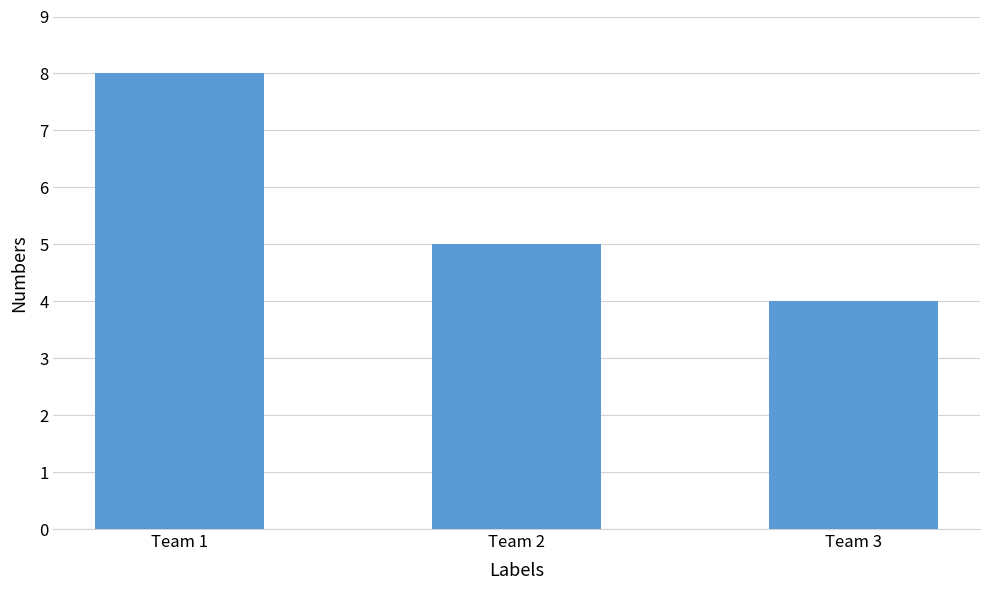

Is it true that the value at Team 3 is 7?

False